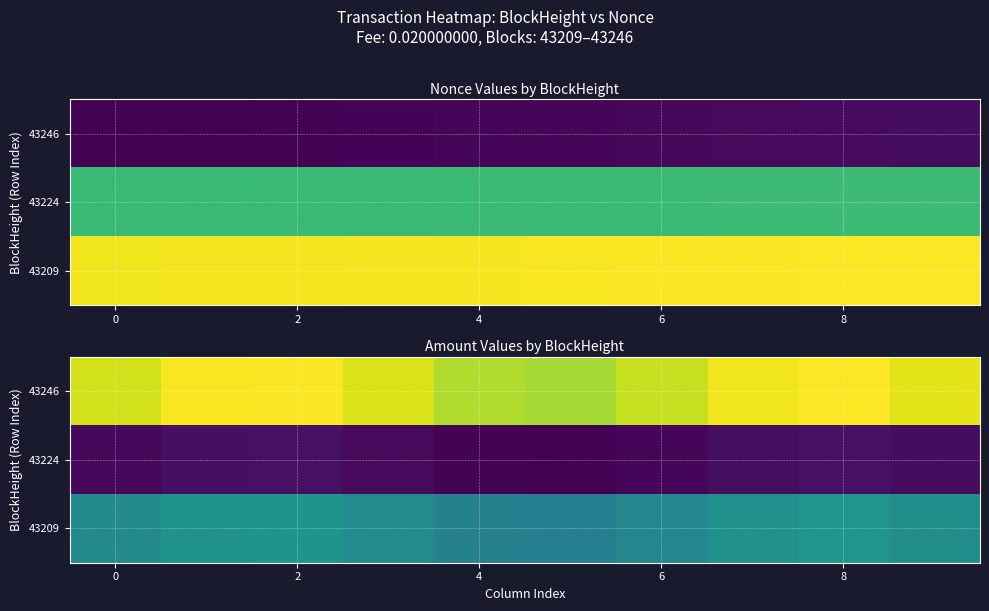

What is the average value of the 43246 series?

318.0